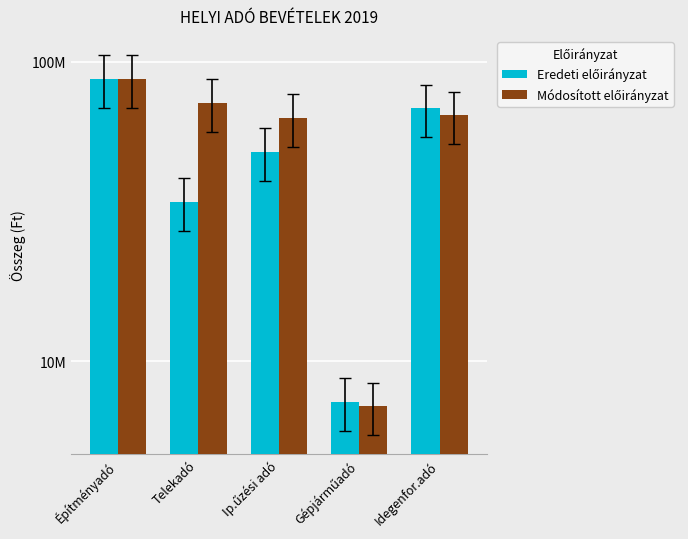

List the series in order of their peak value, highest first.

Eredeti előirányzat, Módosított előirányzat